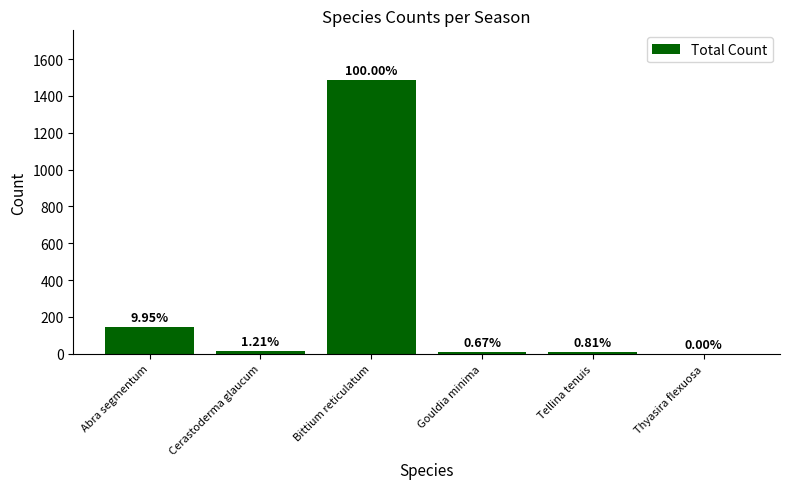

The value at Bittium reticulatum is 1488. True or false?

True